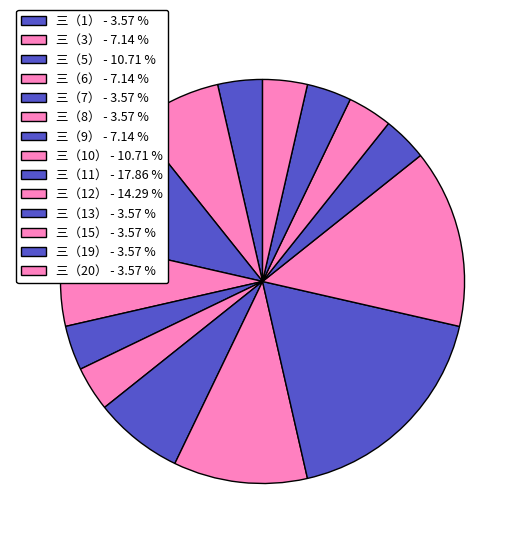

Rank the categories by value from highest to lowest.

三（11）, 三（12）, 三（5）, 三（10）, 三（3）, 三（6）, 三（9）, 三（1）, 三（7）, 三（8）, 三（13）, 三（15）, 三（19）, 三（20）